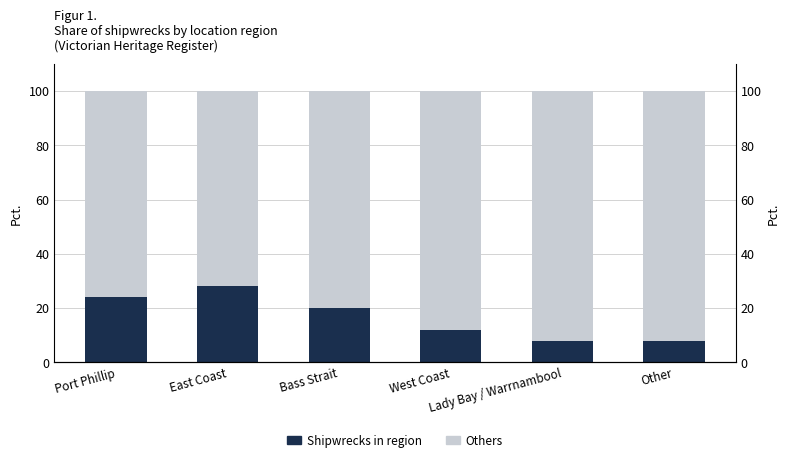

What is the smallest value displayed?

8